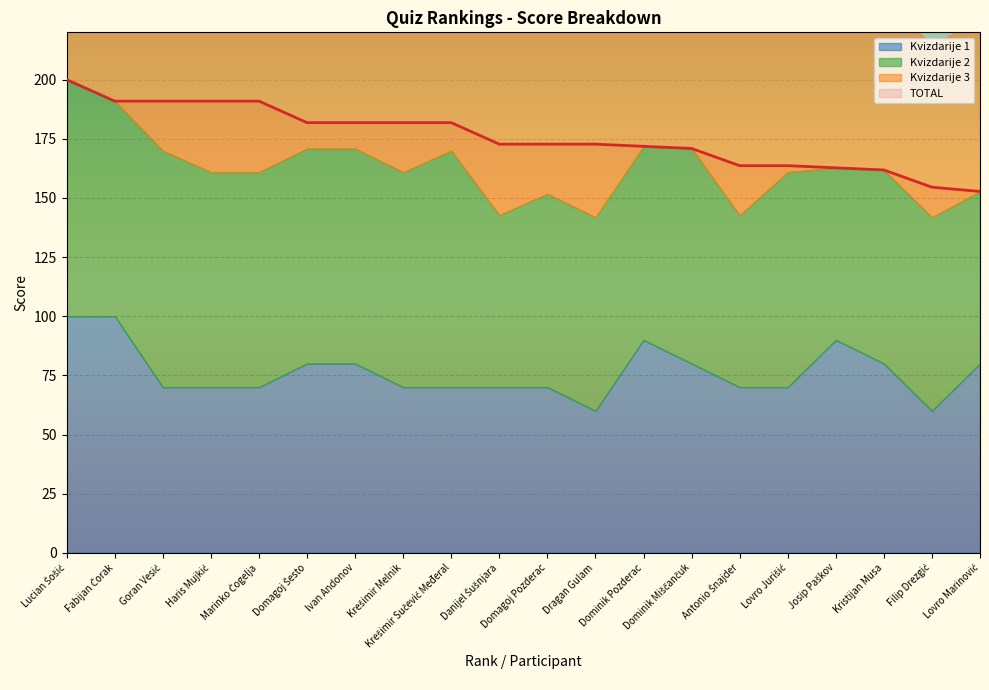

How many lines are shown in the chart?

4